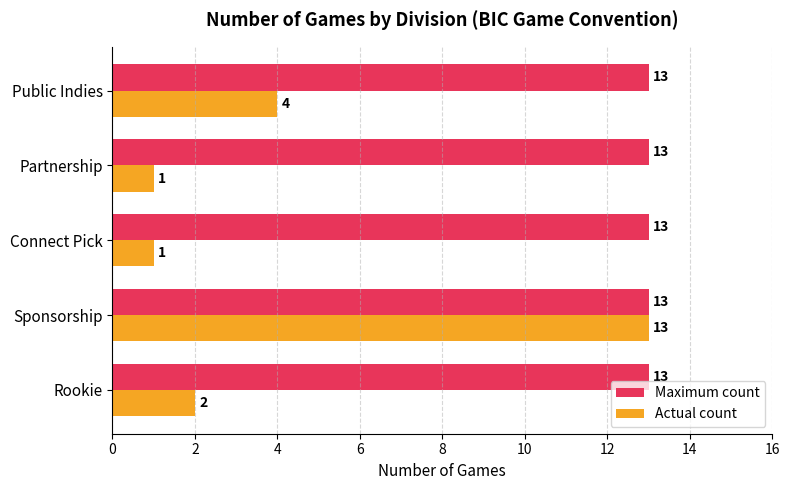

Rank the series by their average value, from lowest to highest.

Actual count, Maximum count